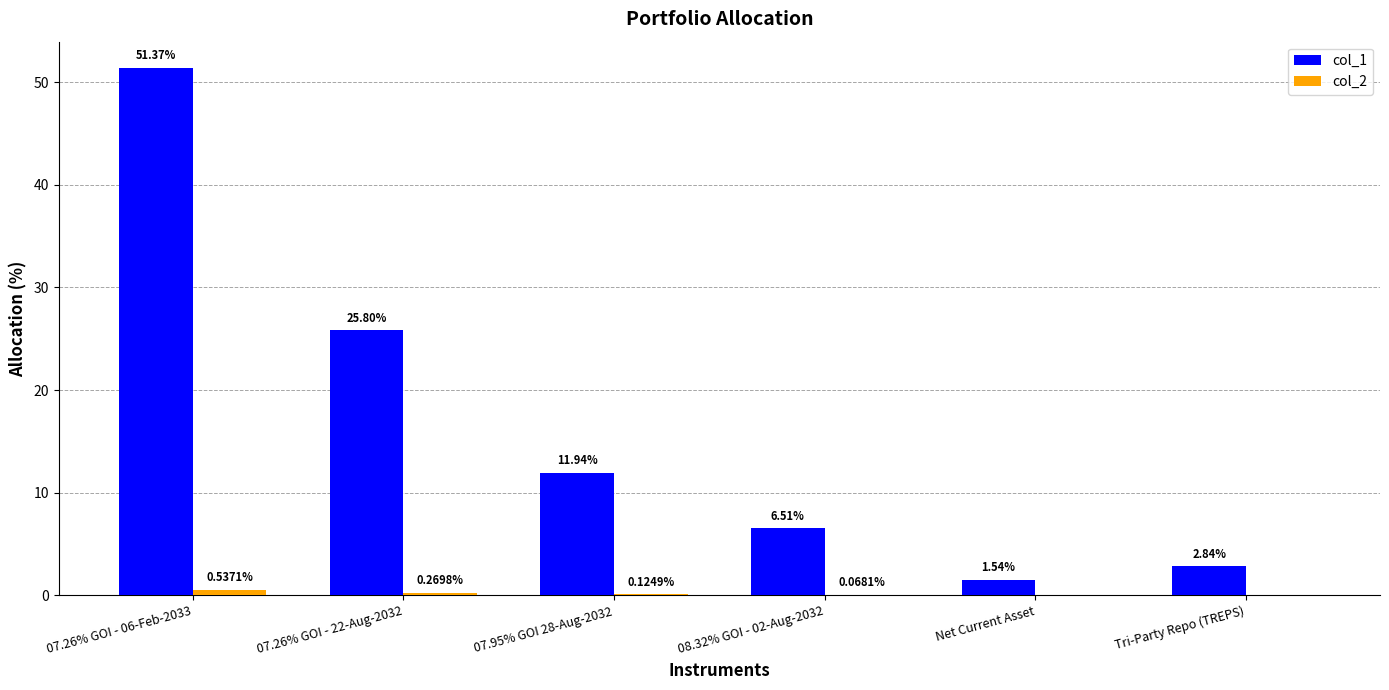

At which category is the sum across all series the highest?

07.26% GOI - 06-Feb-2033